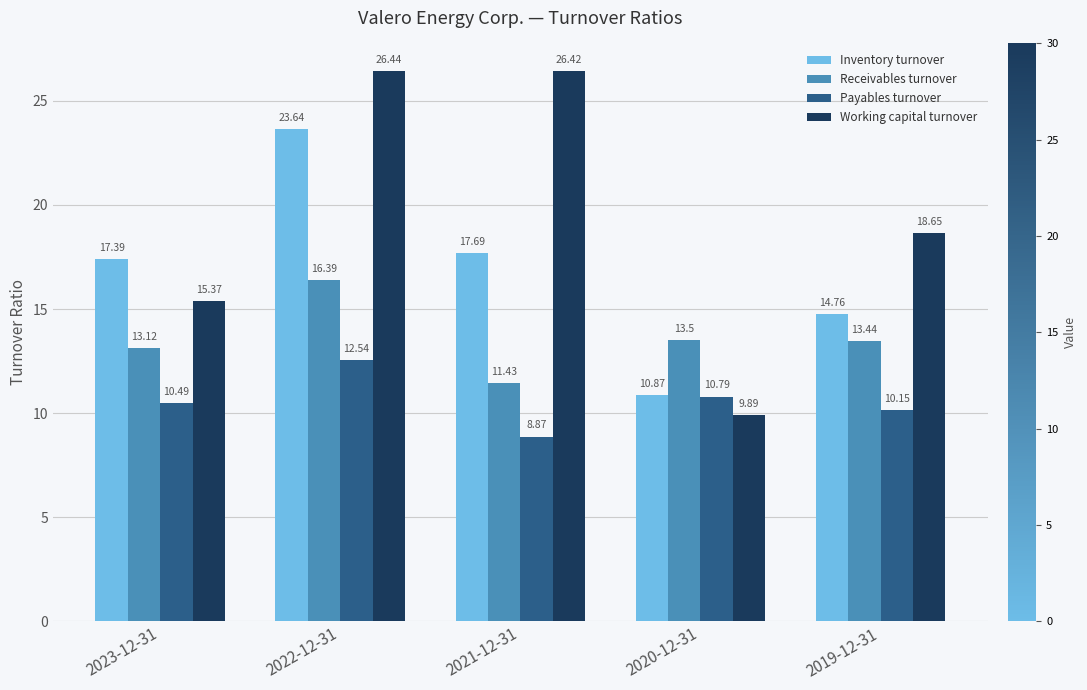

Rank the series by their maximum value, from lowest to highest.

Payables turnover, Receivables turnover, Inventory turnover, Working capital turnover